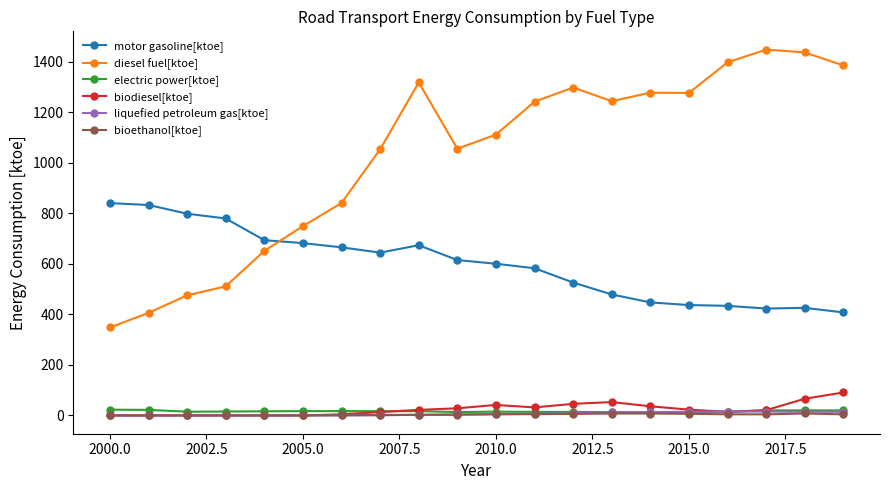

Which series has the largest range (max minus min)?

diesel fuel[ktoe]